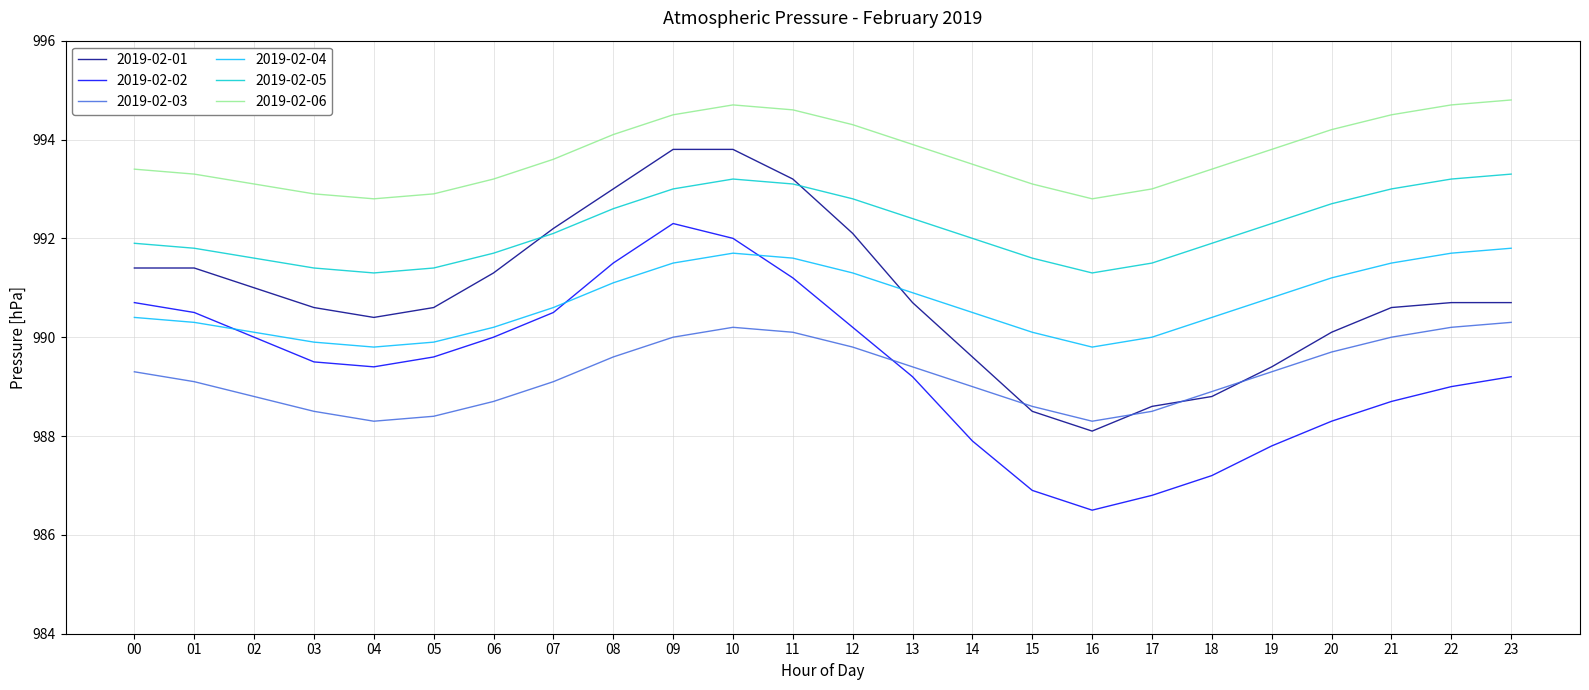

At which label does 2019-02-02 reach its minimum?

16